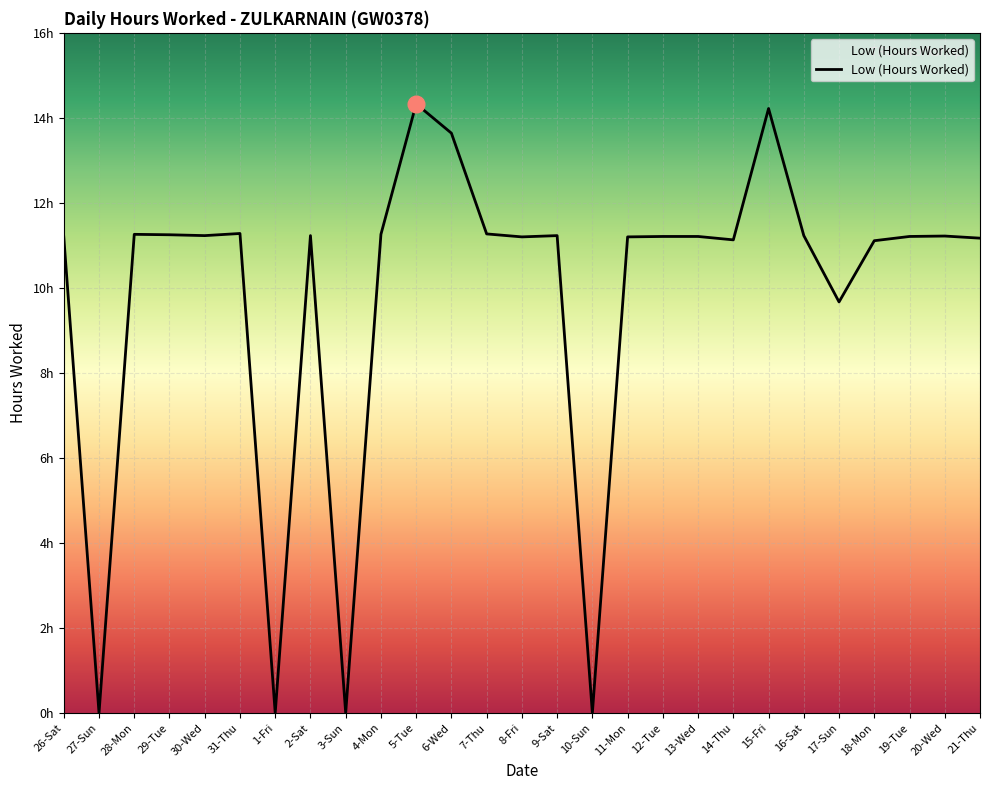

Approximately how many times larger is the value at 28-Mon compared to 30-Wed?

1.0